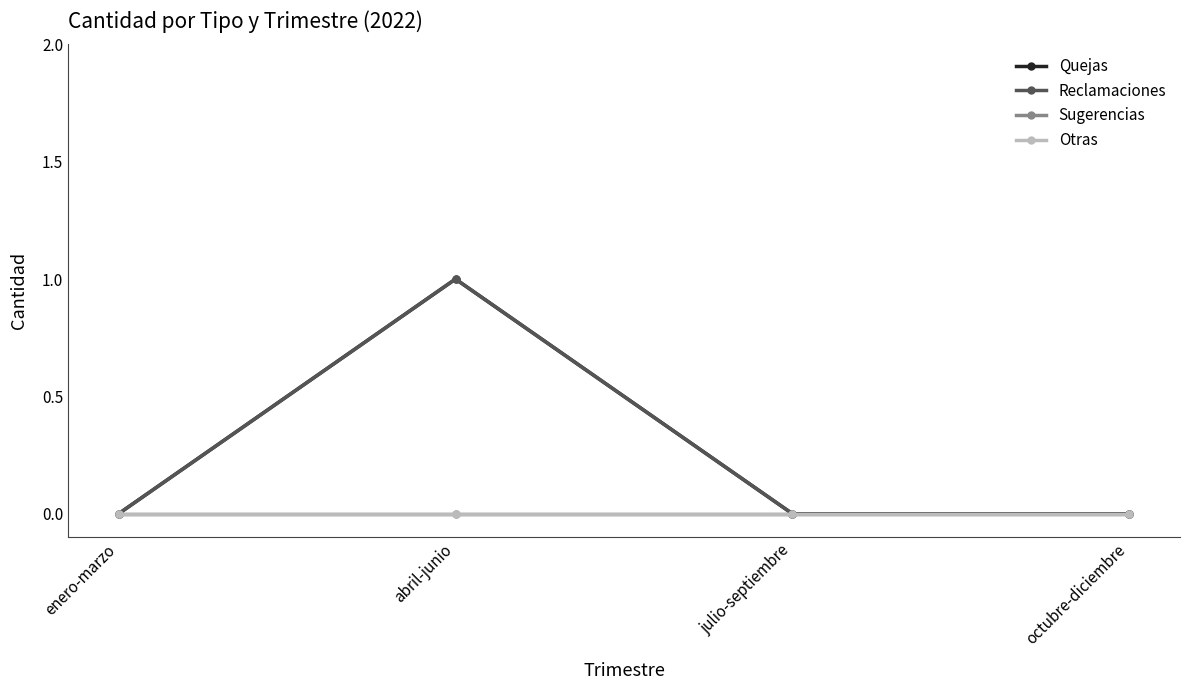

True or false: Sugerencias and Reclamaciones cross at least once.

False